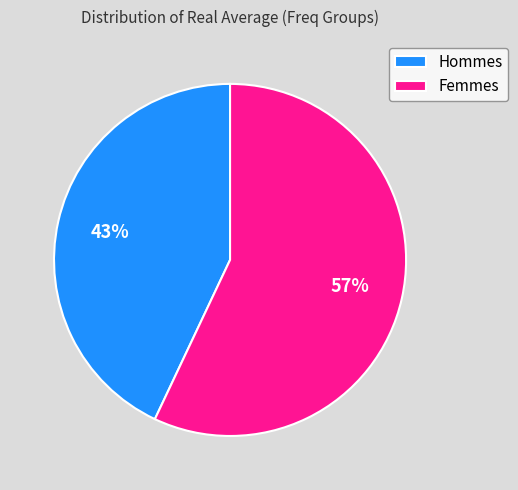

Combined, do Hommes and Femmes account for over 50%?

Yes